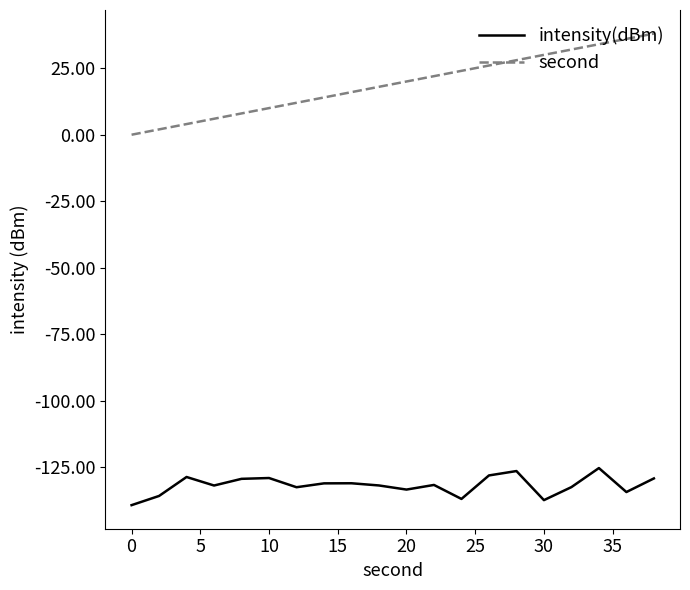

Which series has the largest total across all categories?

second